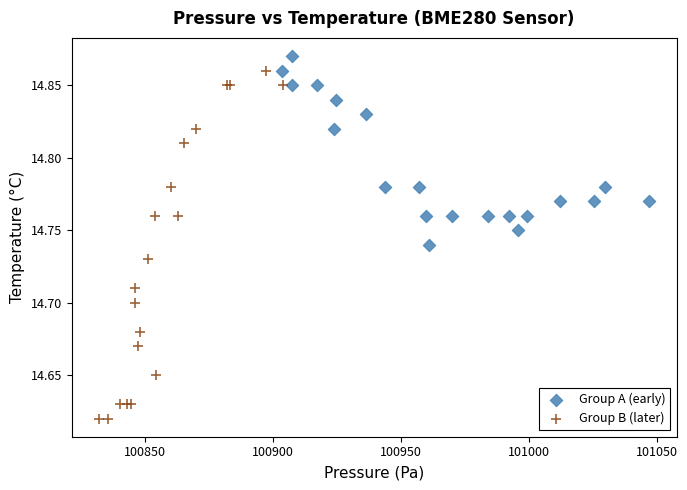

Which series reaches the minimum Y coordinate?

Group B (later)